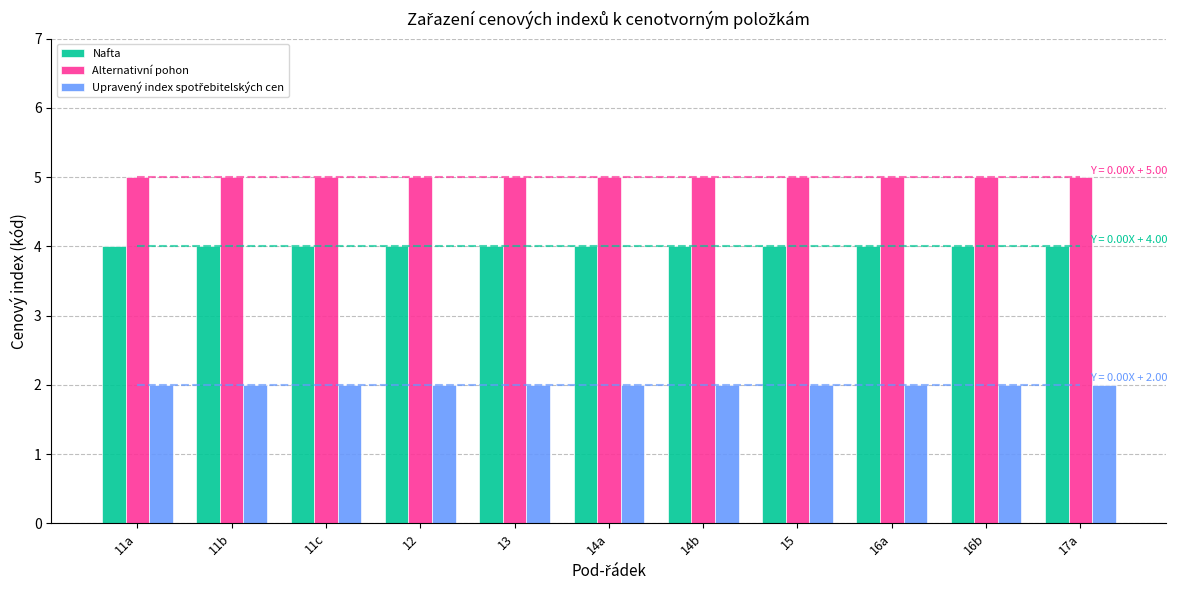

What is the average value of the Nafta series?

4